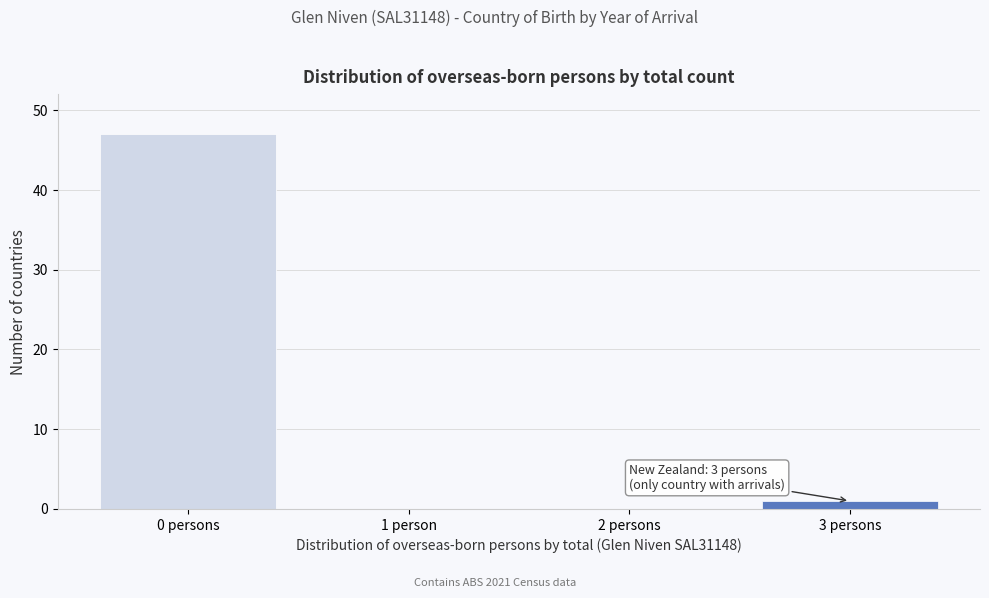

Reading left to right, extract all data points from this chart.

0 persons=47	1 person=0	2 persons=0	3 persons=1